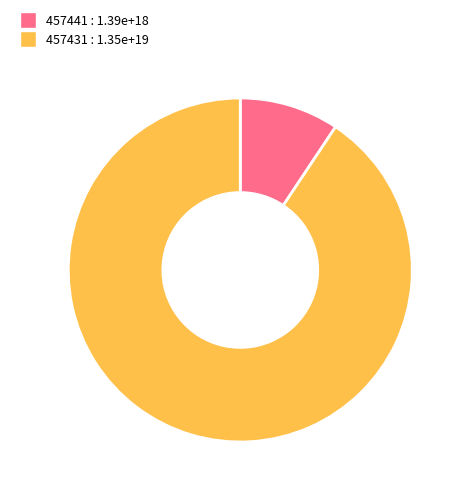

How many segments does this pie chart have?

2